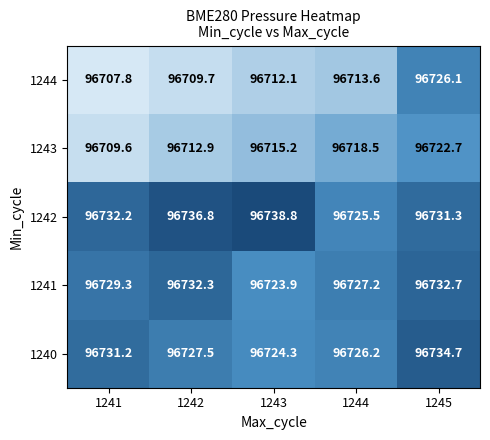

Is it true that 1242 equals 96731.3 at 1245?

True